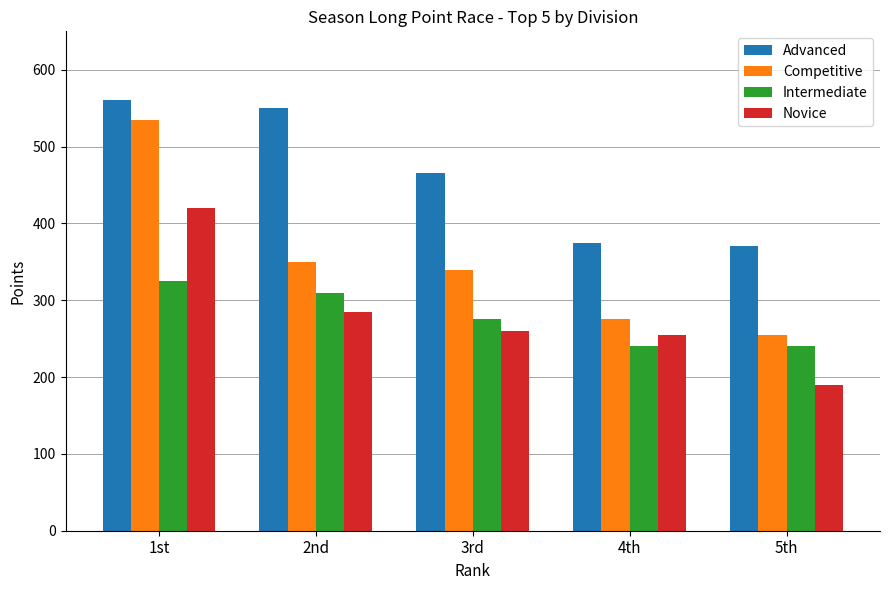

What is the difference between the maximum and minimum values in the Advanced series?

190